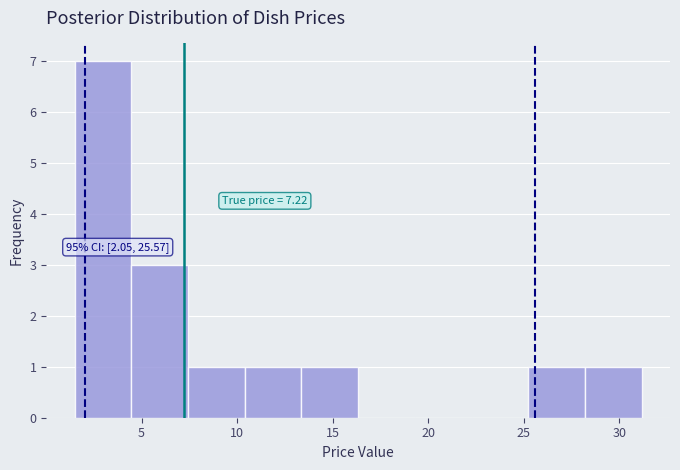

Which range on the x-axis has the tallest bar?

1.5 to 4.5